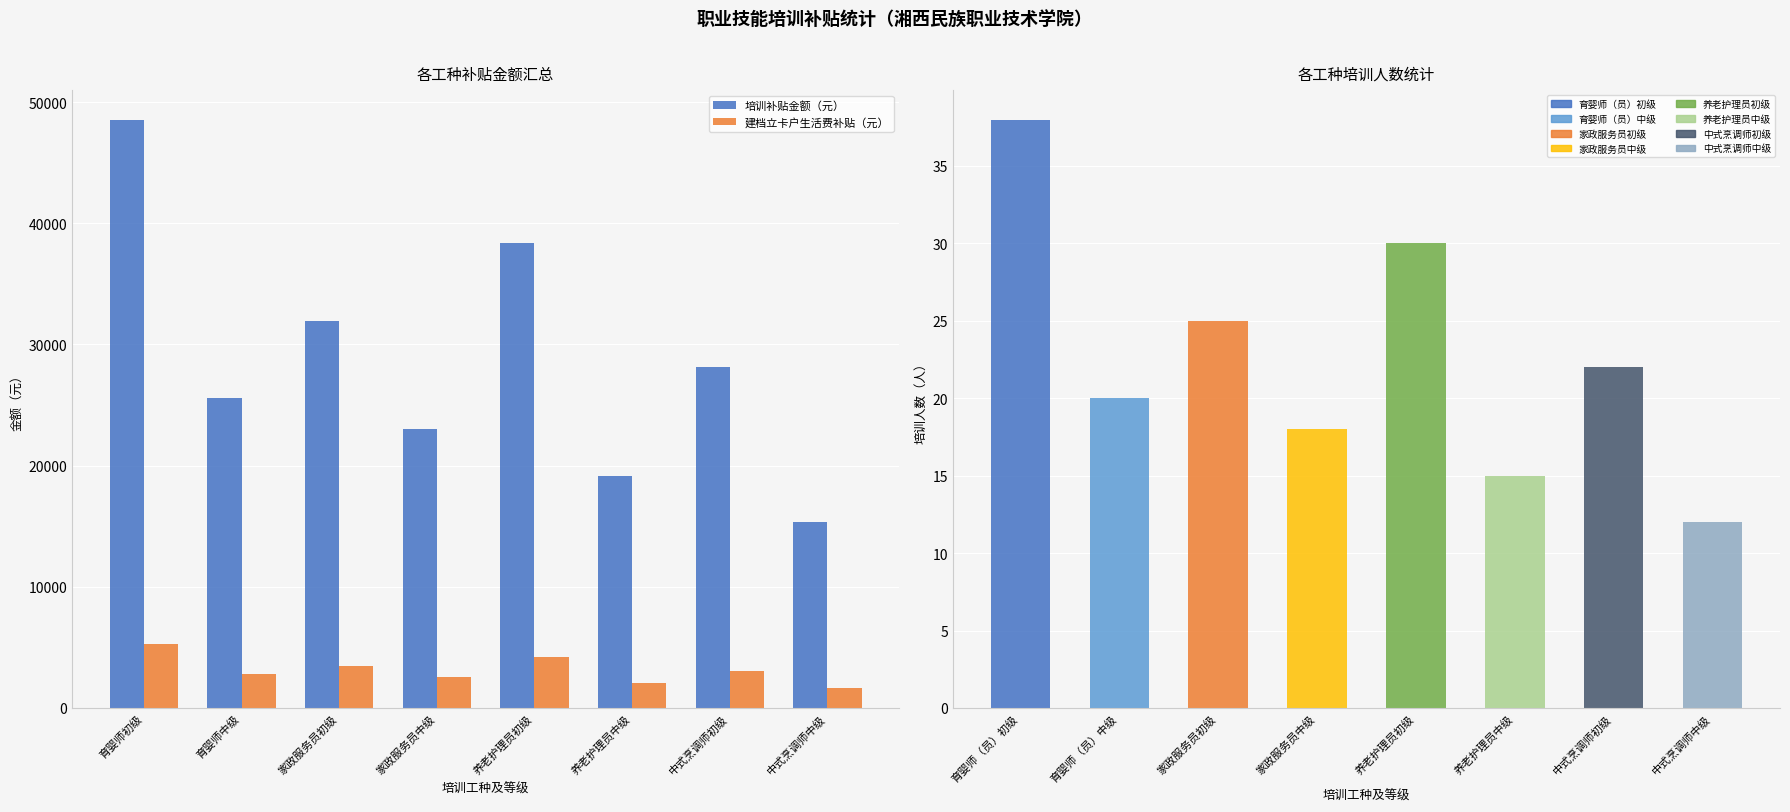

How many groups of bars are there?

8